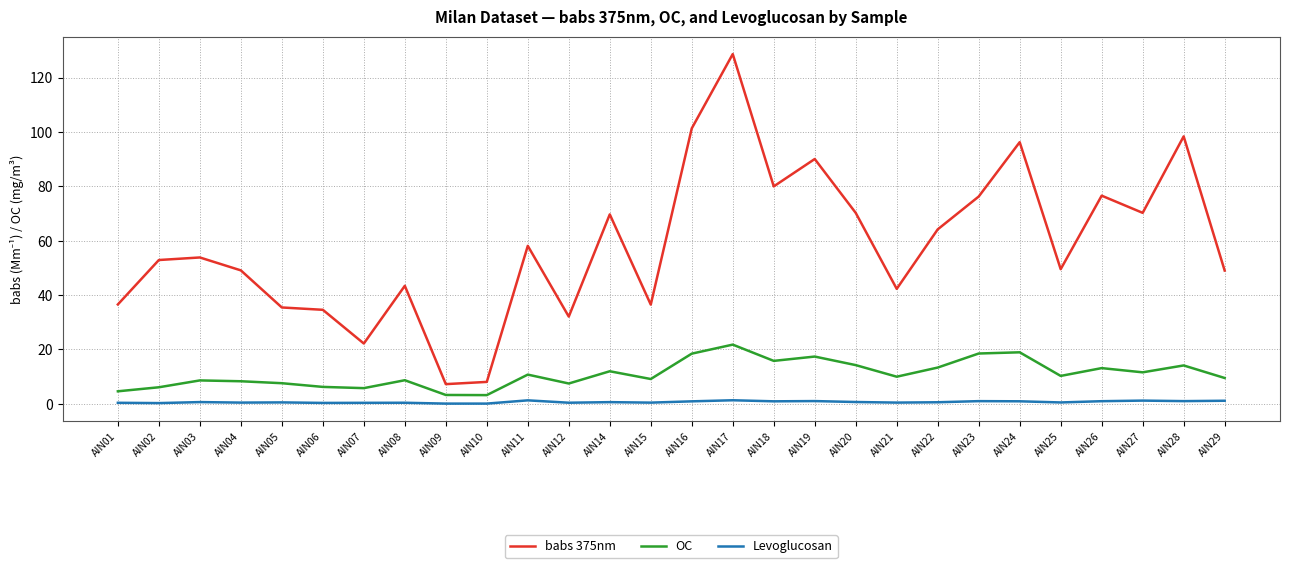

True or false: babs 375nm and OC cross at least once.

False